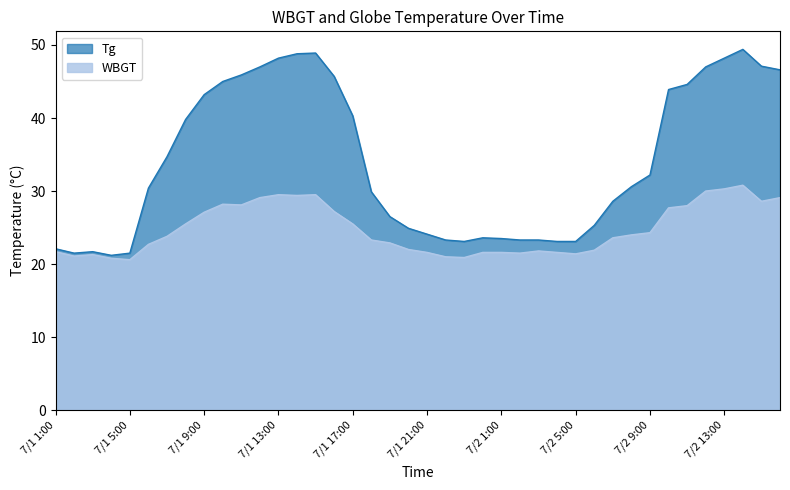

What is the value of the WBGT point at the 20th from the left?

22.0